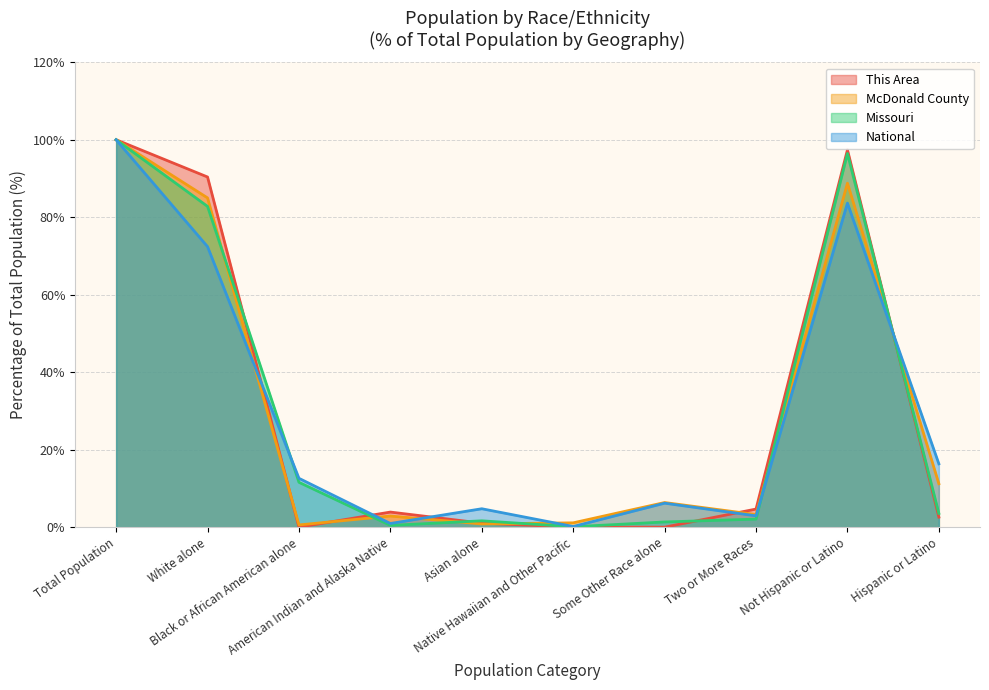

What is the total value across all series at Not Hispanic or Latino?

366.3